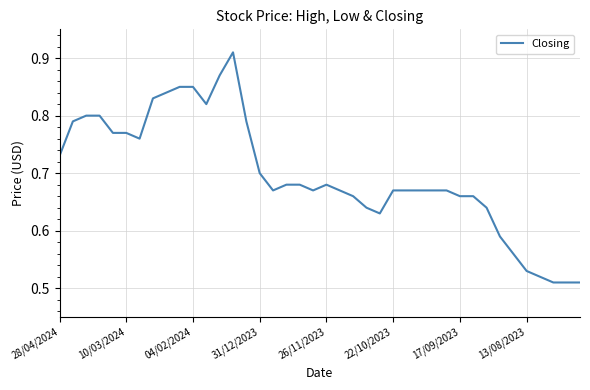

What is the difference between the maximum and minimum values?

0.4